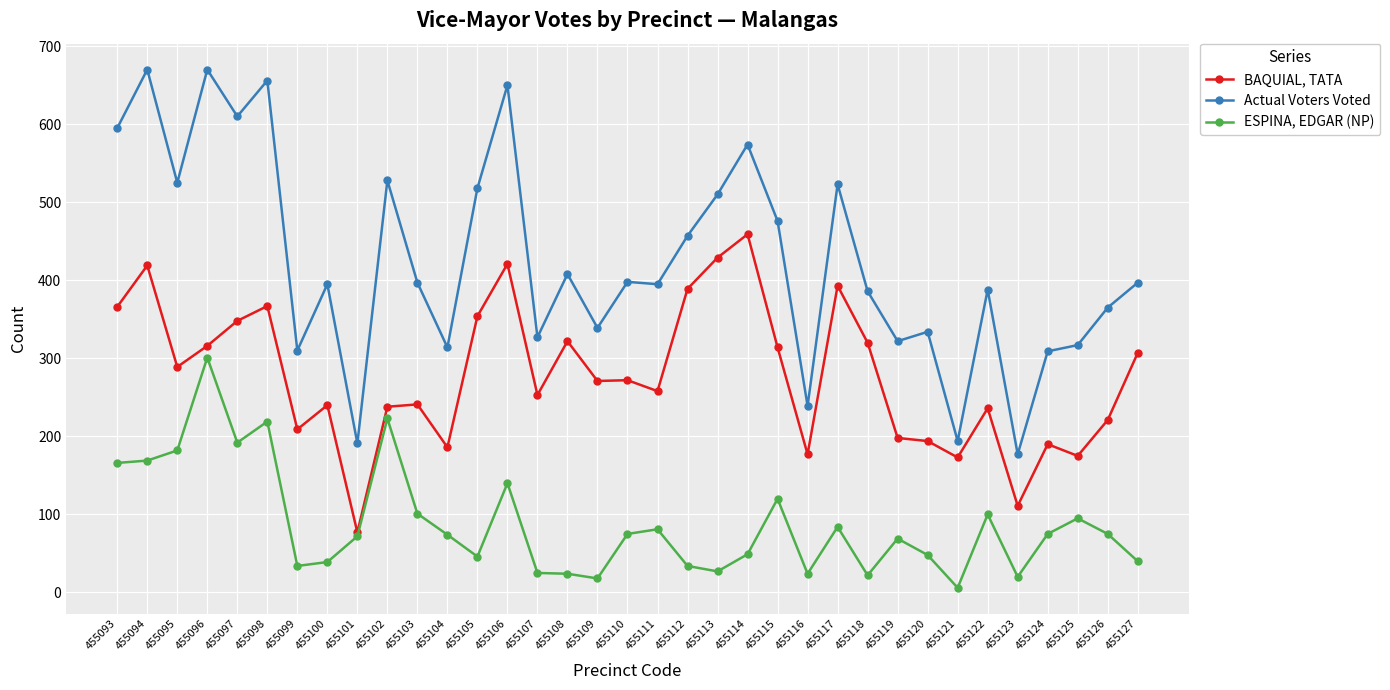

What is the greatest value displayed?

670